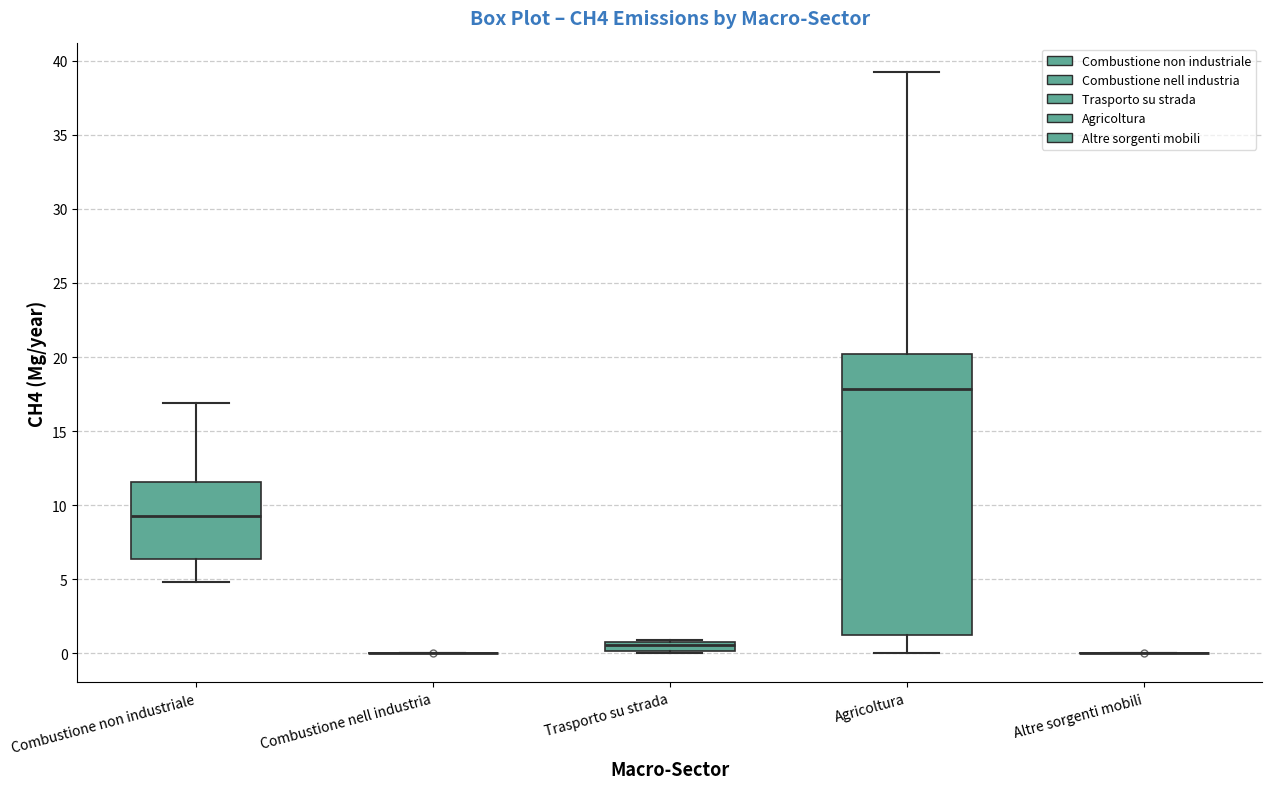

Which box is the tallest, from its lower edge to its upper edge?

Agricoltura